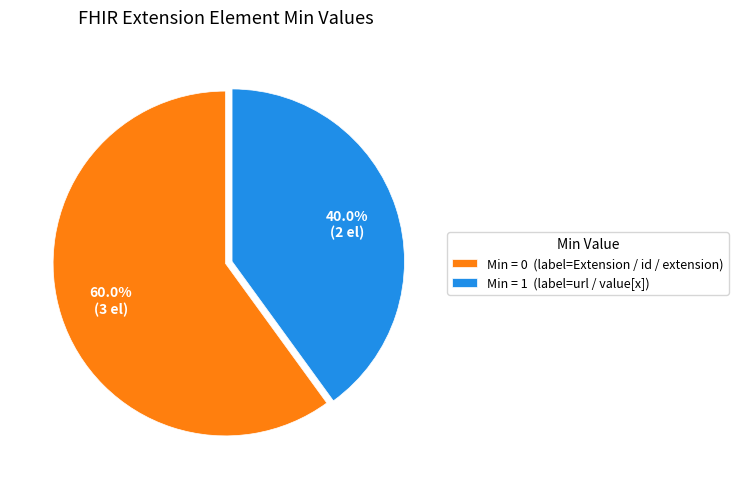

Rank the categories by value from lowest to highest.

Min = 1 (label=url / value[x]), Min = 0 (label=Extension / id / extension)